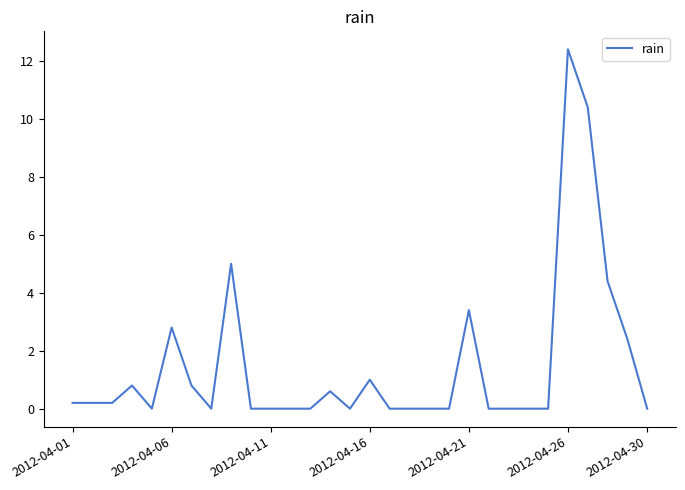

Count the number of data series in this chart.

1